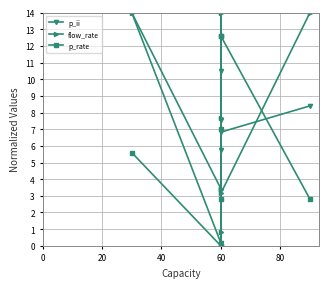

What is the lowest value of the p_ii series?

0.1